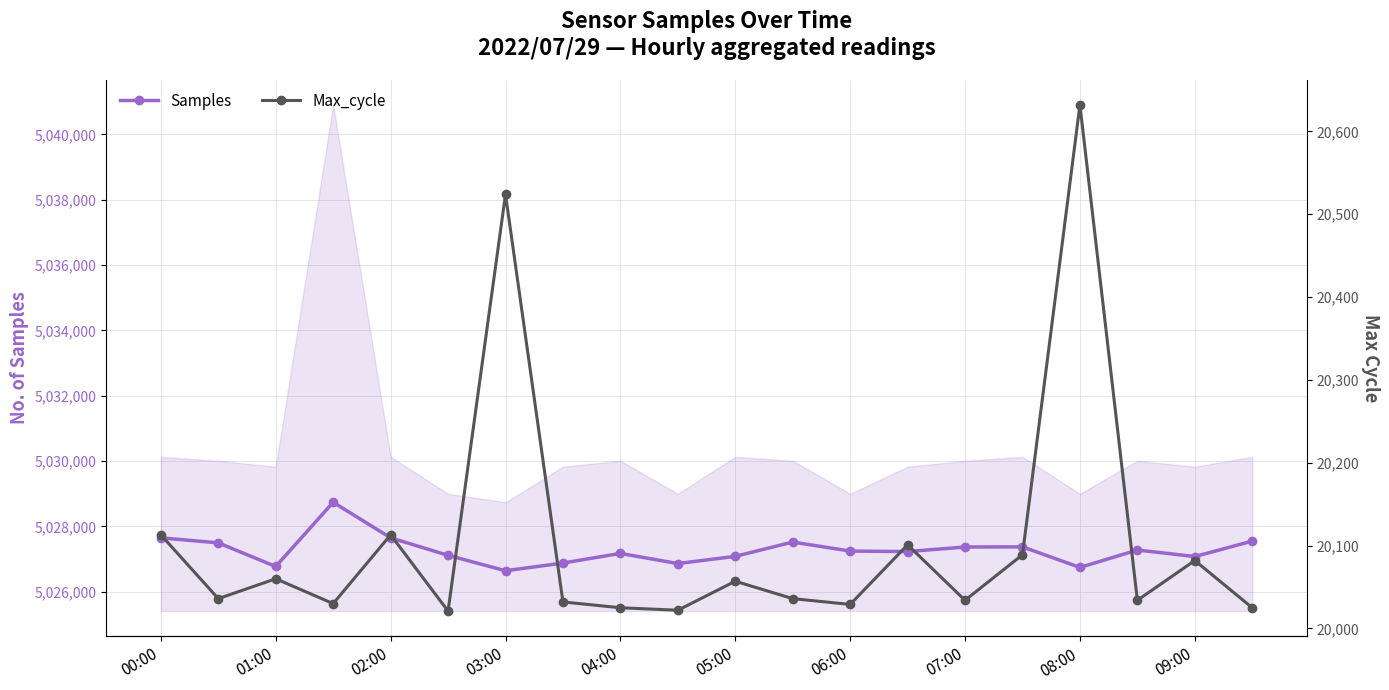

Where does the Samples series first go above 5027247?

00:00